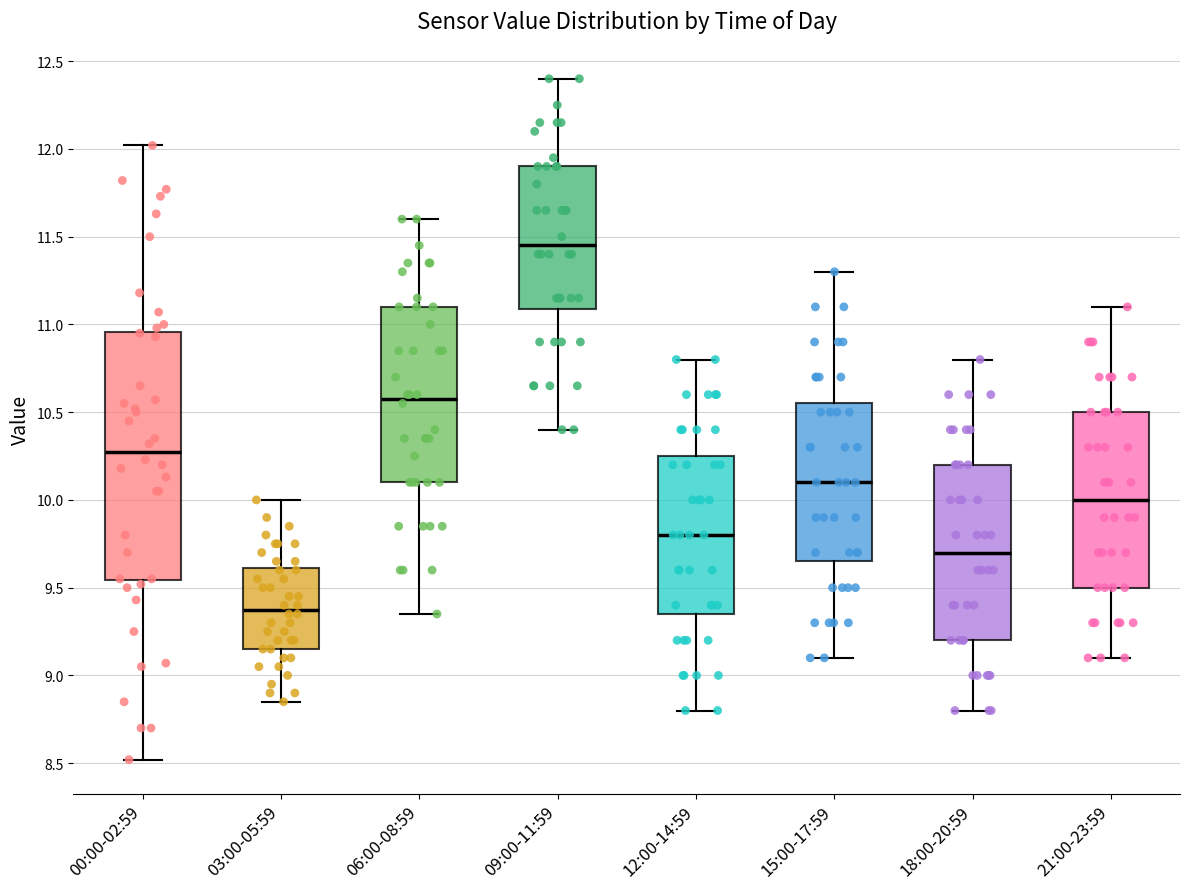

Reading left to right, read every box against the y-axis: the position of its median line, the range the box covers, and the ends of its whiskers. The values are not printed on the chart, so give them approximately, as read against the axis.

00:00-02:59: median 10.30, box 9.55 to 10.95, whiskers 8.50 to 12.00
03:00-05:59: median 9.40, box 9.15 to 9.60, whiskers 8.85 to 10.00
06:00-08:59: median 10.60, box 10.10 to 11.10, whiskers 9.35 to 11.60
09:00-11:59: median 11.45, box 11.10 to 11.90, whiskers 10.40 to 12.40
12:00-14:59: median 9.80, box 9.35 to 10.25, whiskers 8.80 to 10.80
15:00-17:59: median 10.10, box 9.65 to 10.55, whiskers 9.10 to 11.30
18:00-20:59: median 9.70, box 9.20 to 10.20, whiskers 8.80 to 10.80
21:00-23:59: median 10.00, box 9.50 to 10.50, whiskers 9.10 to 11.10